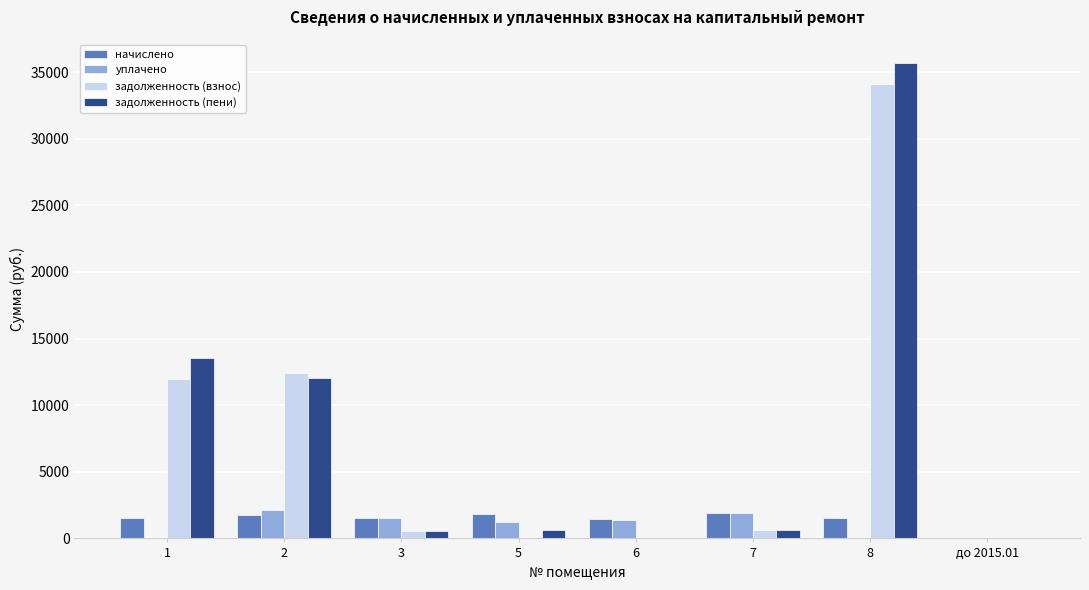

Is it true that уплачено equals 0.0 at 8?

True